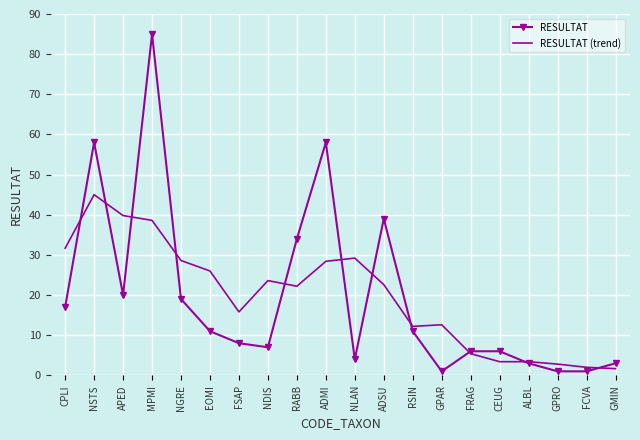

Rank the series by their maximum value, from highest to lowest.

RESULTAT, RESULTAT (trend)